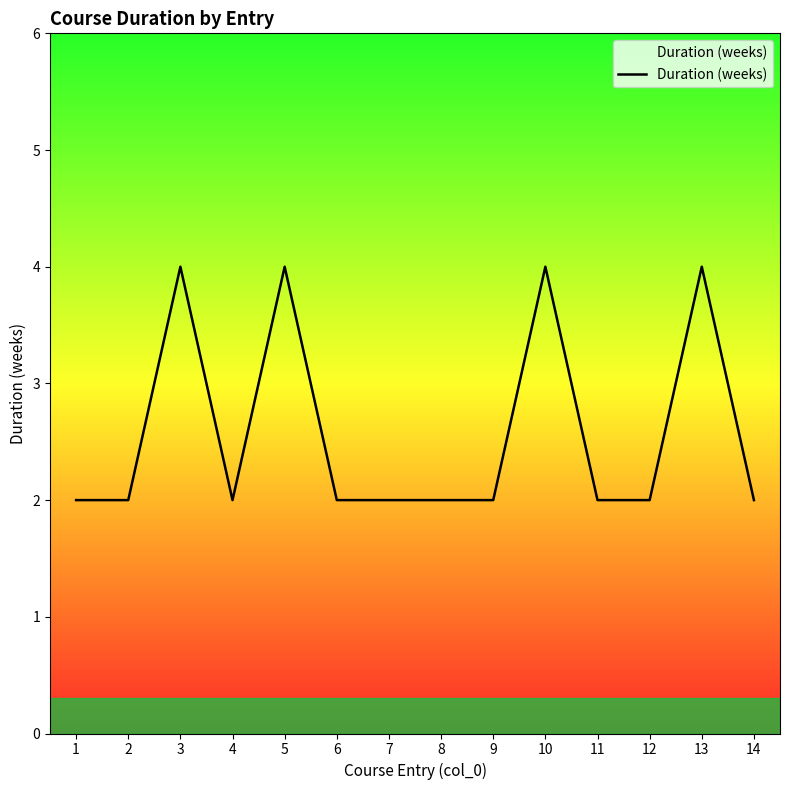

What value does the data have at 10?

4